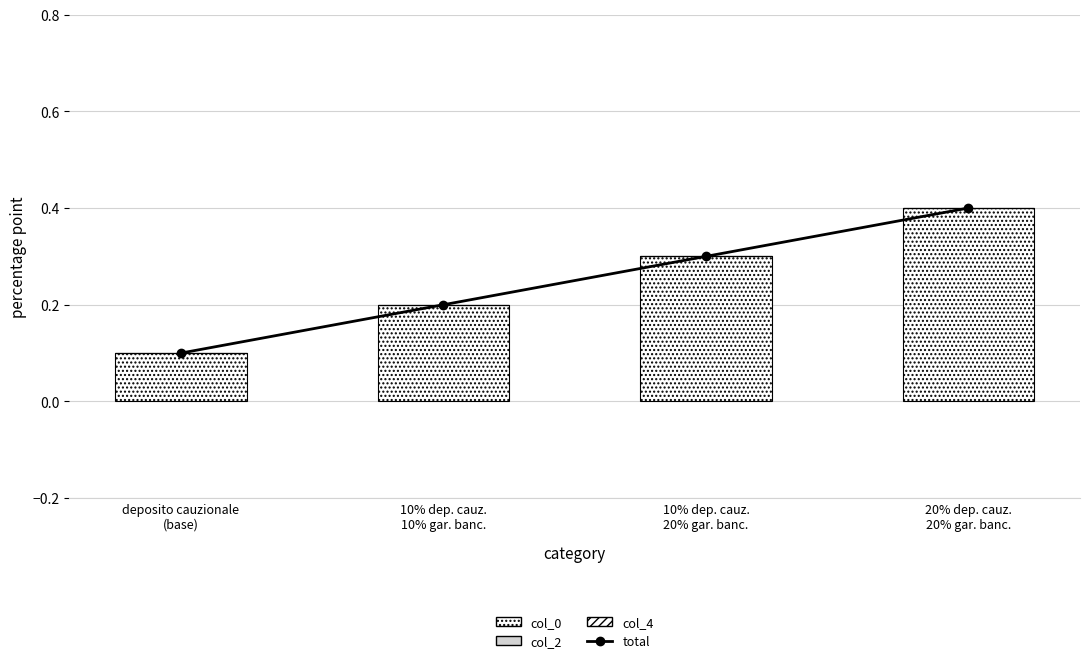

Rank the categories by col_4 value from highest to lowest.

deposito cauzionale
(base), 10% dep. cauz.
10% gar. banc., 10% dep. cauz.
20% gar. banc., 20% dep. cauz.
20% gar. banc.